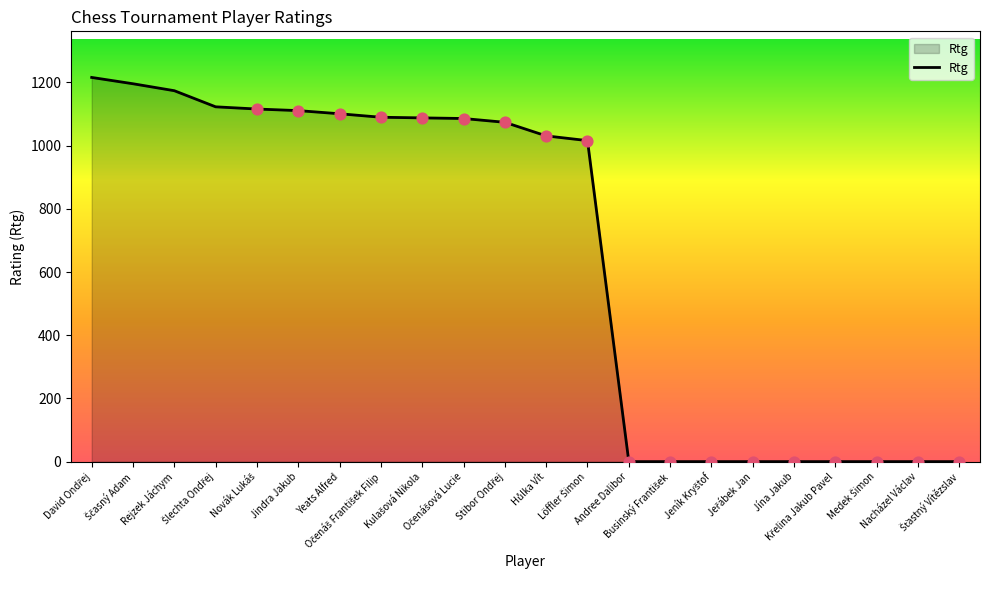

What is the greatest value displayed?

1216